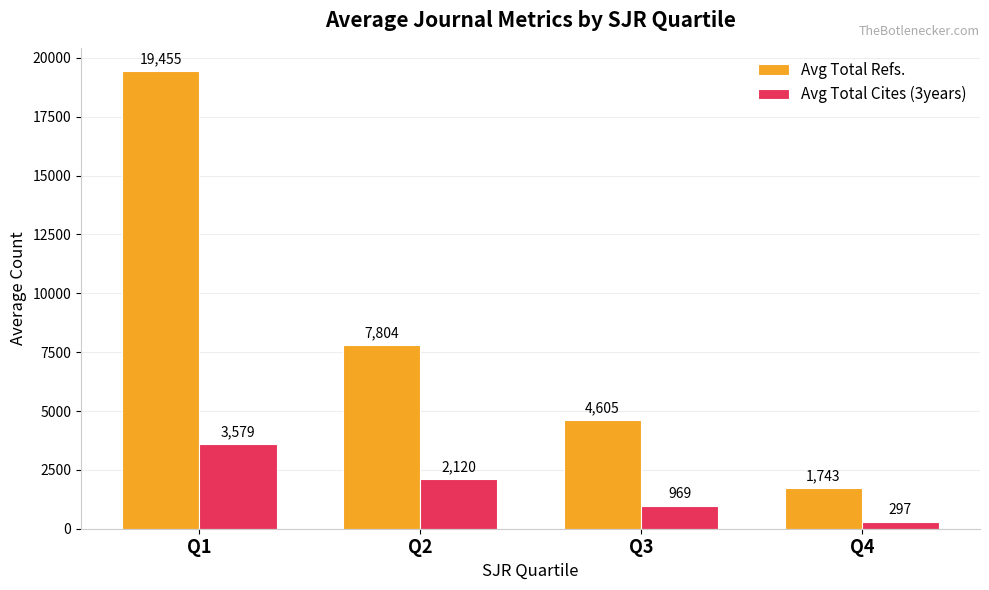

What is the value of the Avg Total Cites (3years) bar at the 1st from the left?

3579